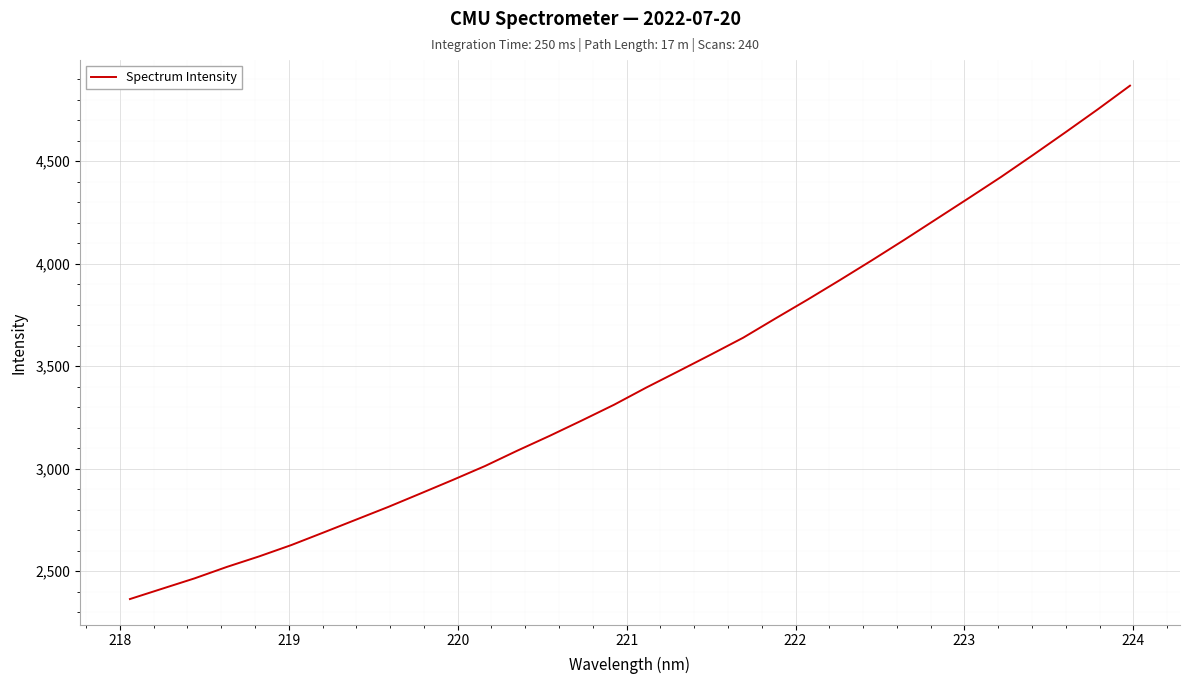

What is the smallest value displayed?

2364.1